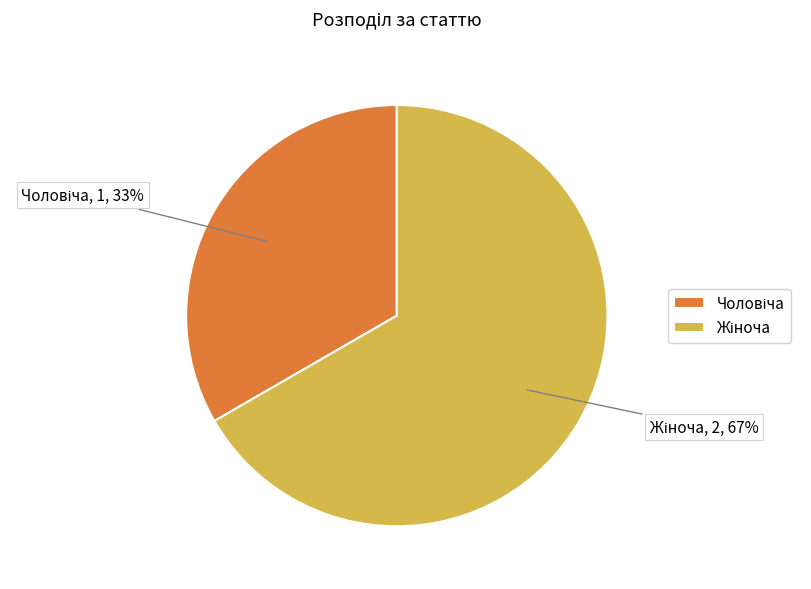

Is there any slice that represents more than half of the pie?

Yes